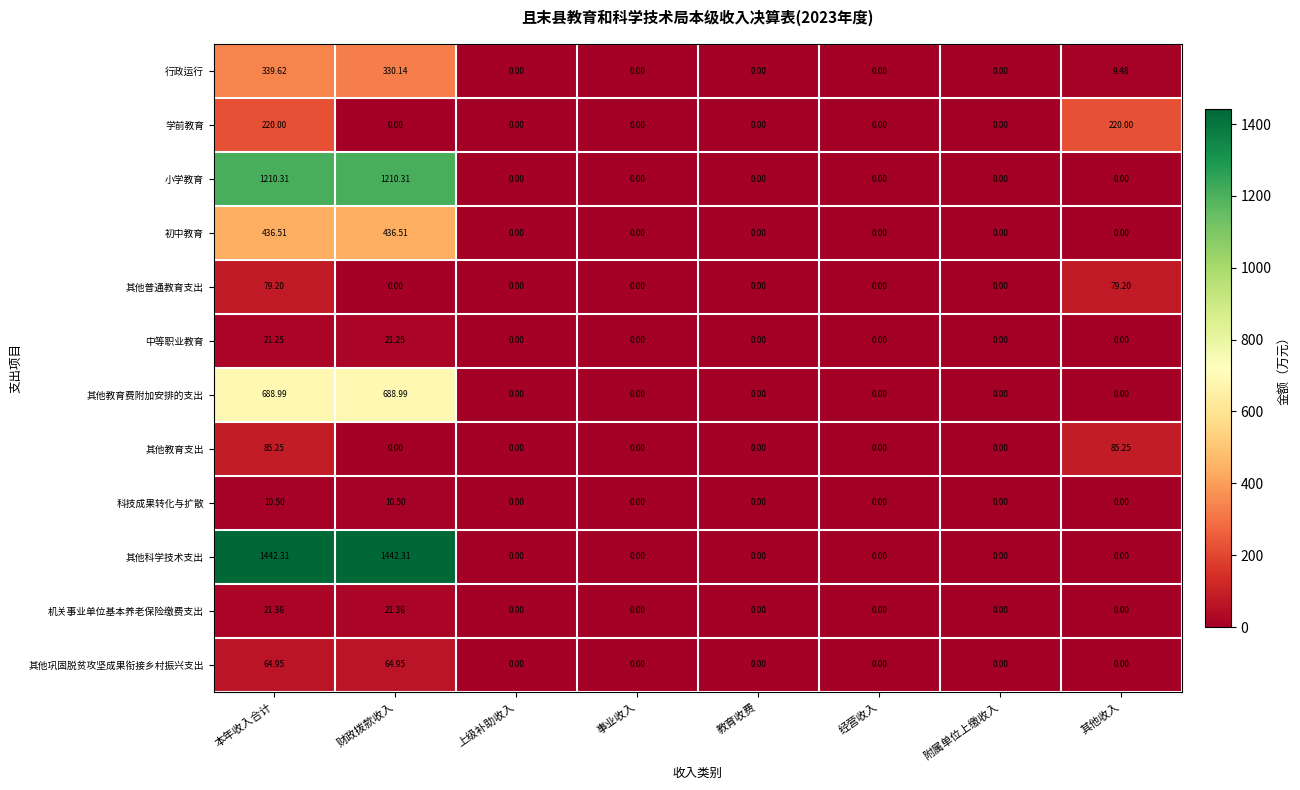

Between 财政拨款收入 and 上级补助收入, which series saw the biggest shift?

其他科学技术支出